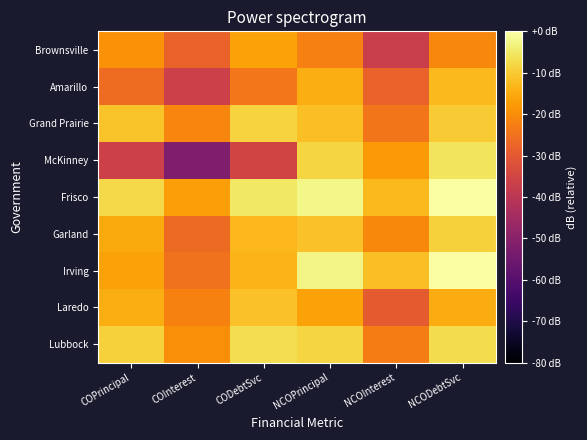

Count the number of categories in the chart.

6